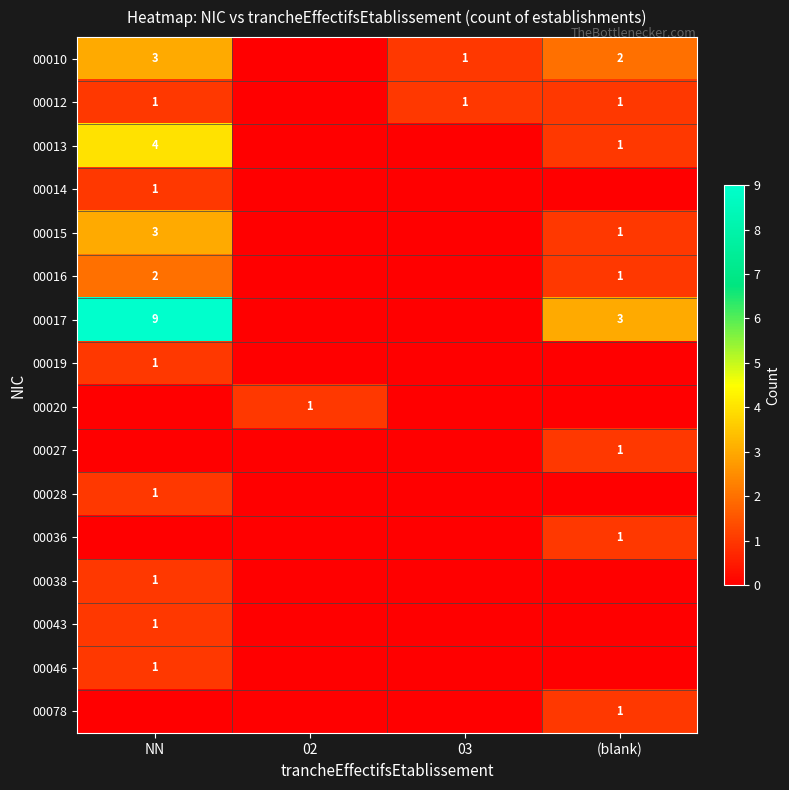

True or false: 00010 has a value of 1 at 03.

True